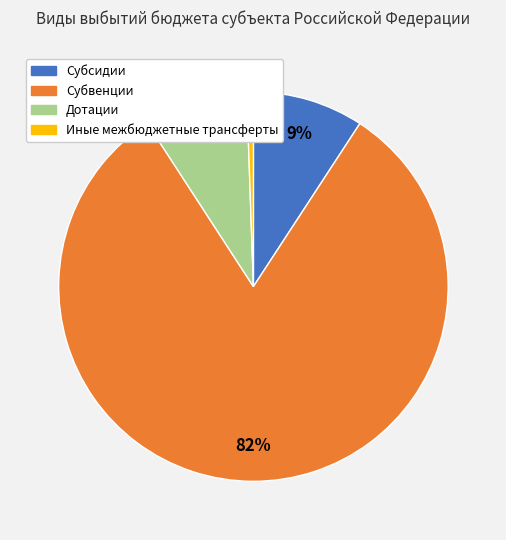

To the nearest percent, what is the difference between the Дотации and Иные межбюджетные трансферты slice percentages?

8%